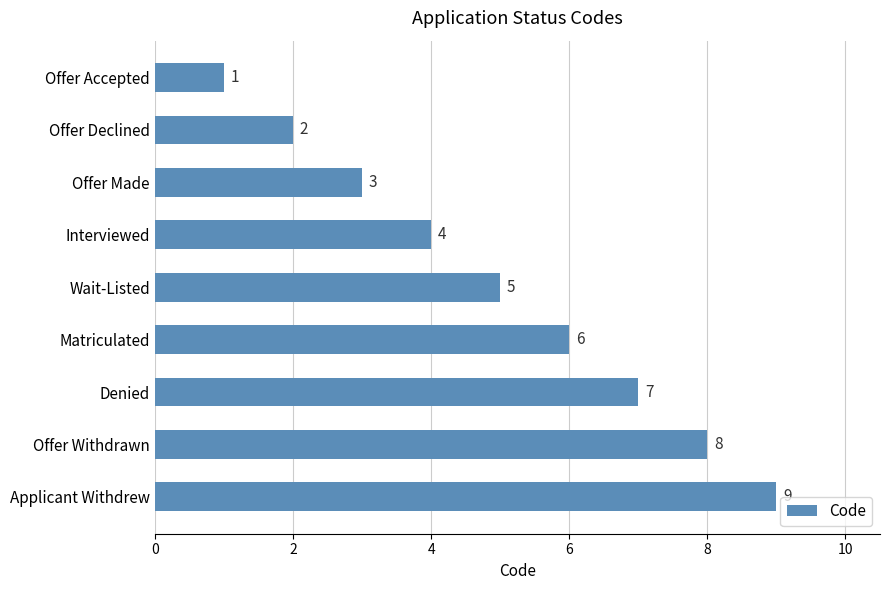

How many data points are less than 5?

4